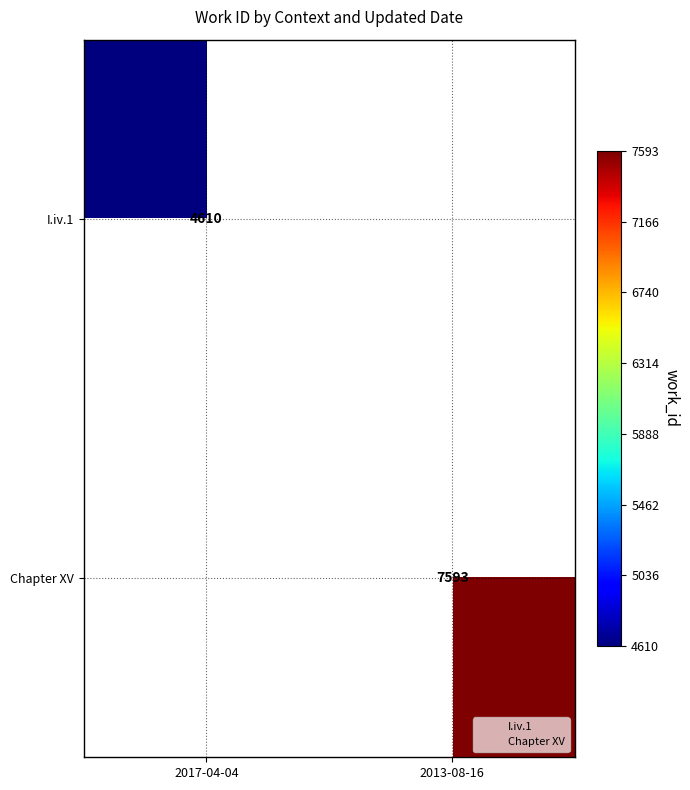

The I.iv.1 series shows 4610 at 2017-04-04. True or false?

True